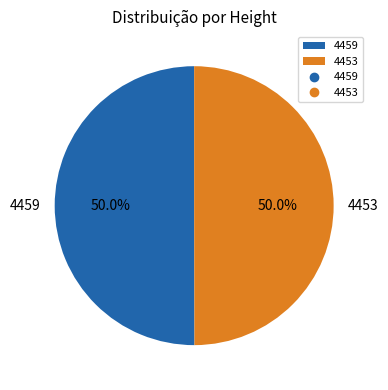

To the nearest percent, what is the average slice percentage?

50%